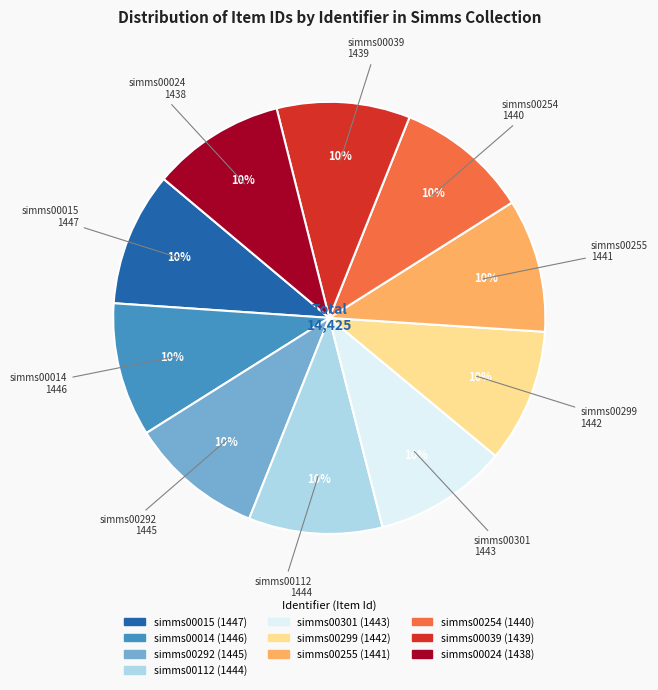

True or false: simms00254 accounts for 10% of the total.

True